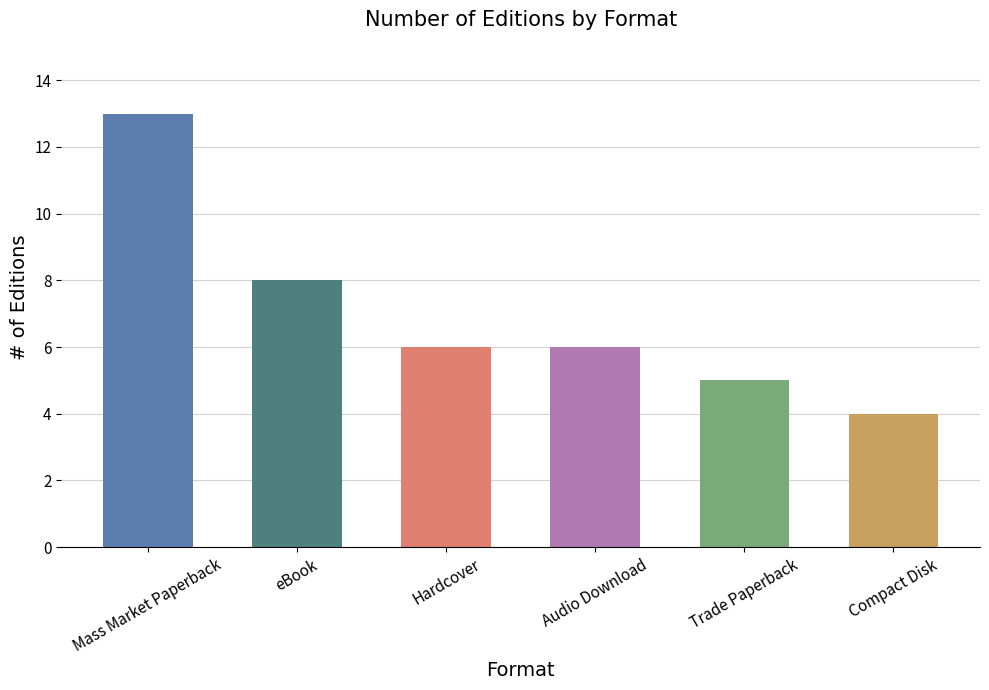

What is the approximate value at Trade Paperback?

5